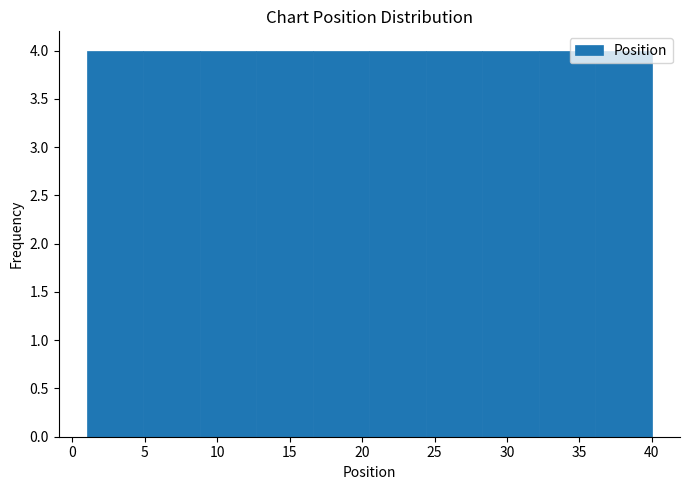

Reading left to right, list every bar in this chart as the range it spans on the x-axis followed by its height. Neither the bar edges nor the heights are printed on the chart, so give them approximately, as read against the axes.

1.0 to 4.9: 4
4.9 to 8.8: 4
8.8 to 12.7: 4
12.7 to 16.6: 4
16.6 to 20.5: 4
20.5 to 24.4: 4
24.4 to 28.3: 4
28.3 to 32.2: 4
32.2 to 36.1: 4
36.1 to 40.0: 4